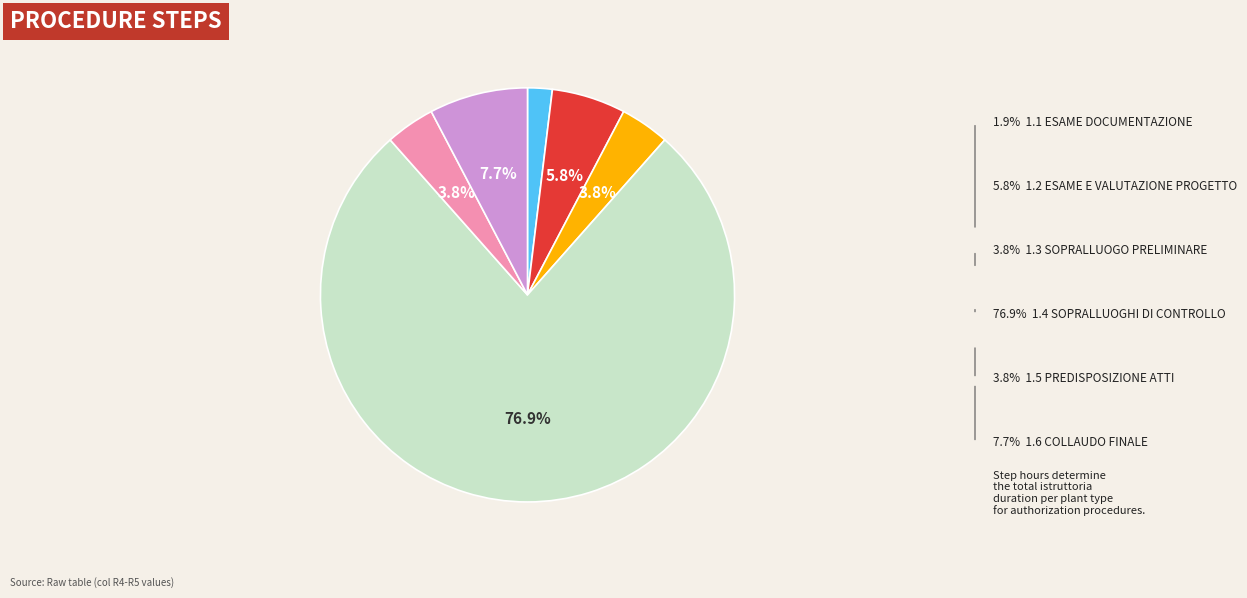

How many slices are in this pie chart?

6